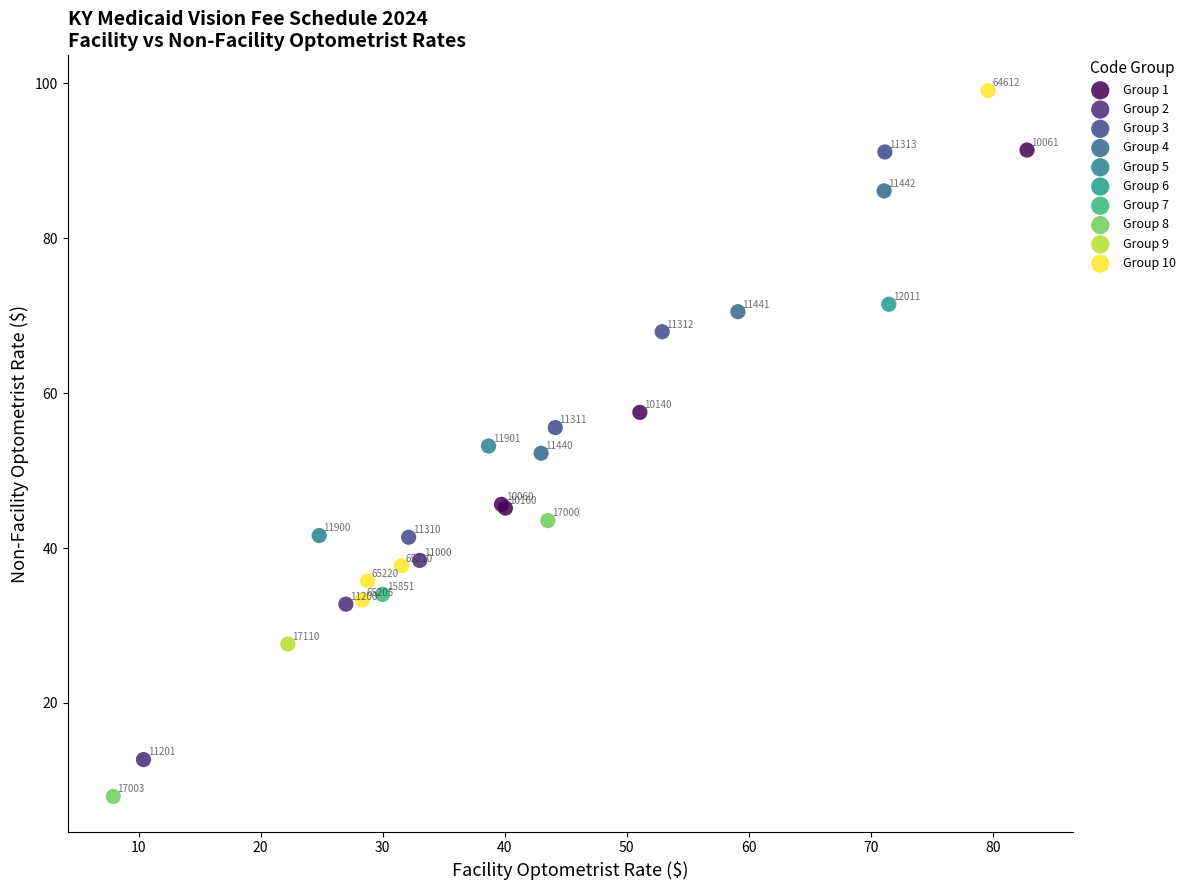

What are all the series names shown in the legend?

Group 1, Group 2, Group 3, Group 4, Group 5, Group 6, Group 7, Group 8, Group 9, Group 10